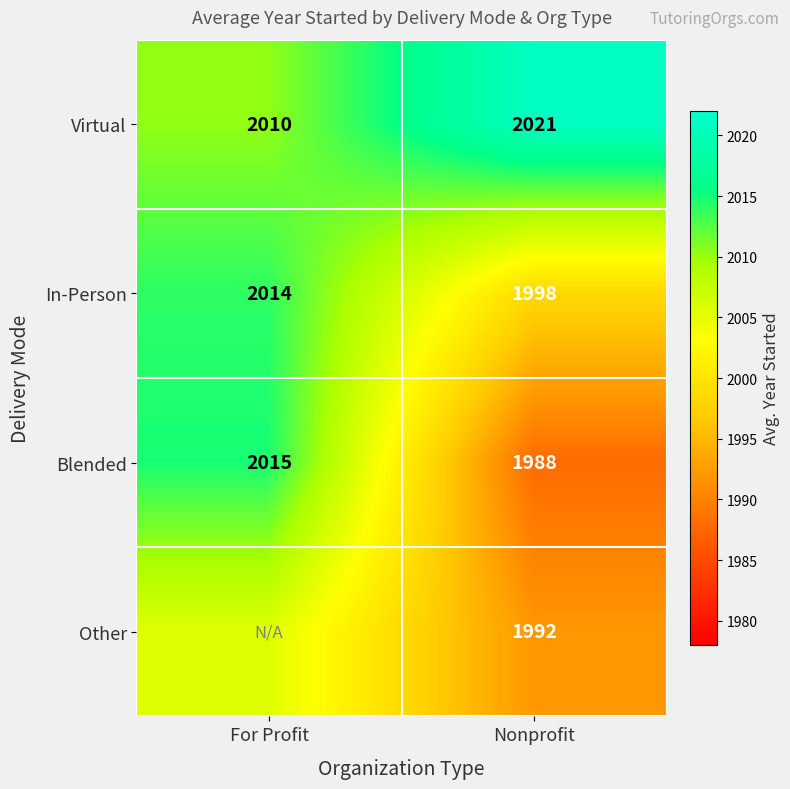

Is the value of Blended at Nonprofit greater than the value of Virtual at For Profit?

No